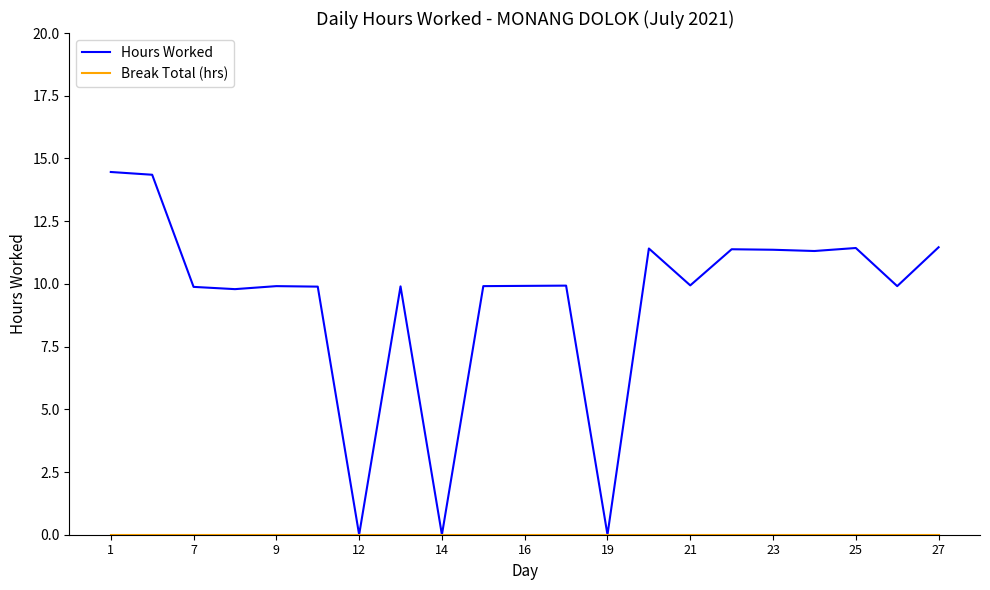

Which series has the largest range (max minus min)?

Hours Worked